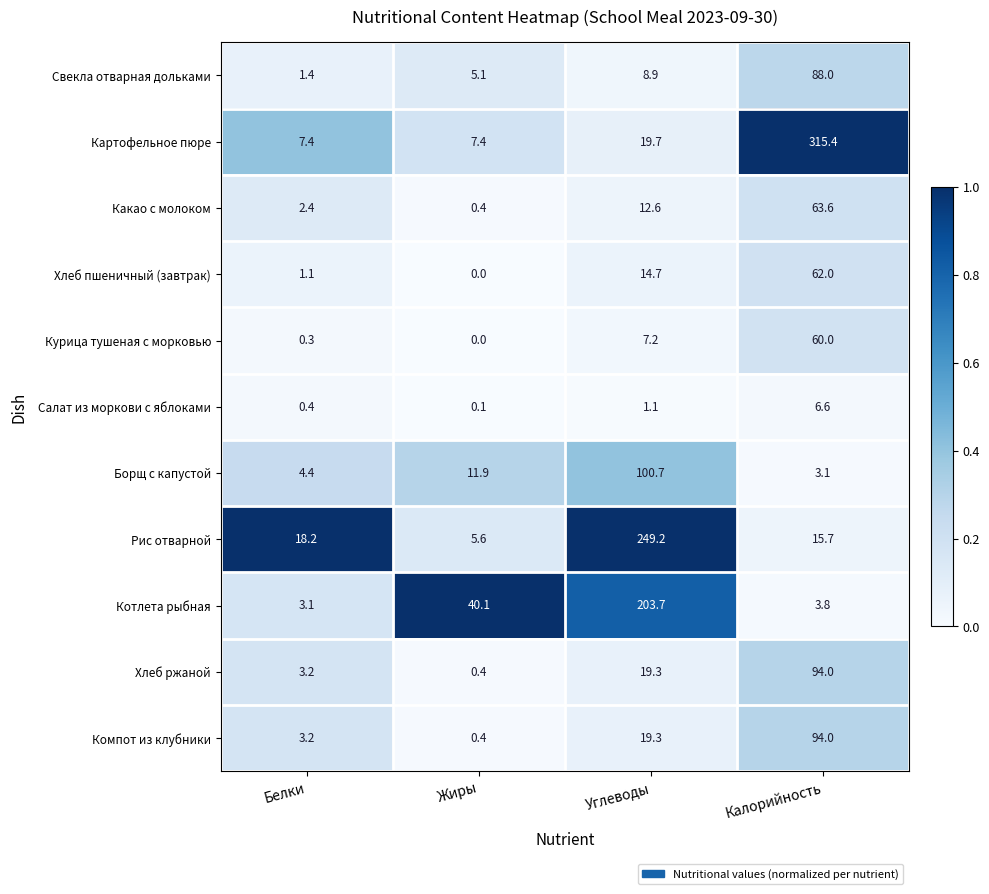

The Хлеб пшеничный (завтрак) series shows 98.2 at Калорийность. True or false?

False